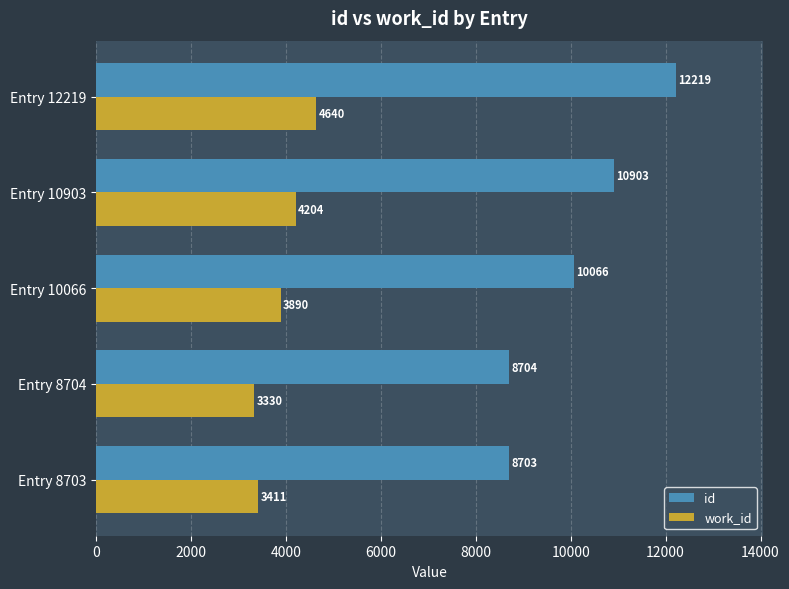

What is the sum of all work_id values?

19475